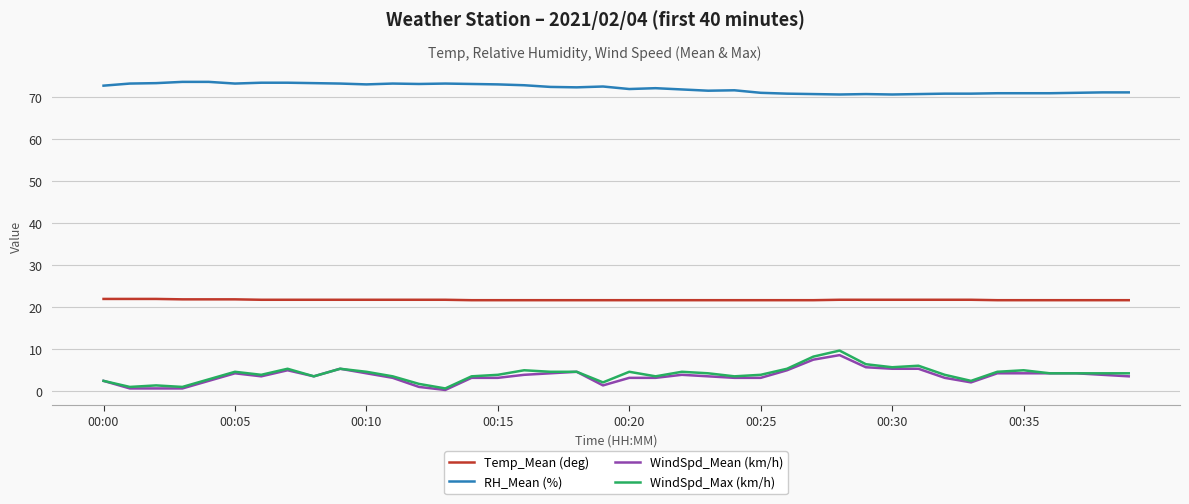

Which series has the largest range (max minus min)?

WindSpd_Max (km/h)